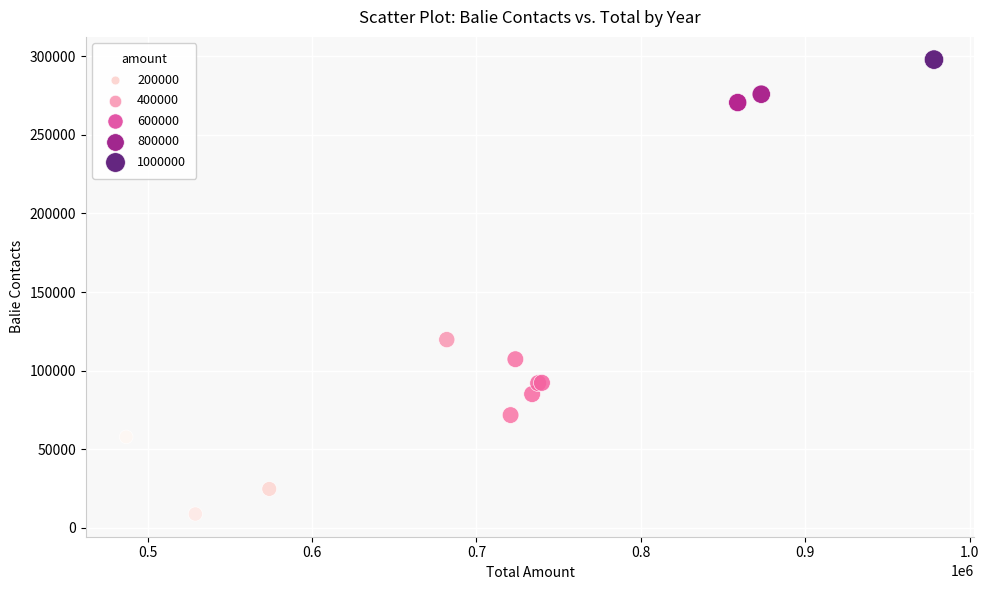

What Y value in the scatter plot is closest to 153346?

119746